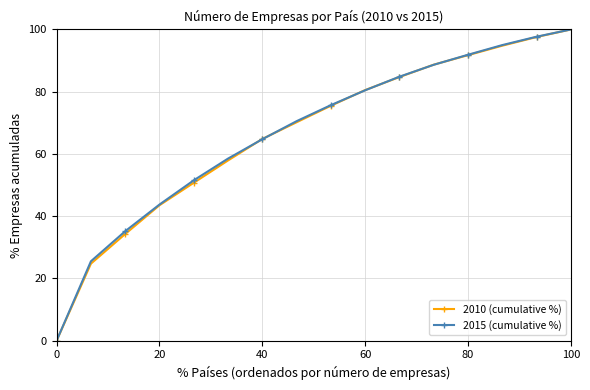

How many distinct data groups are displayed?

2